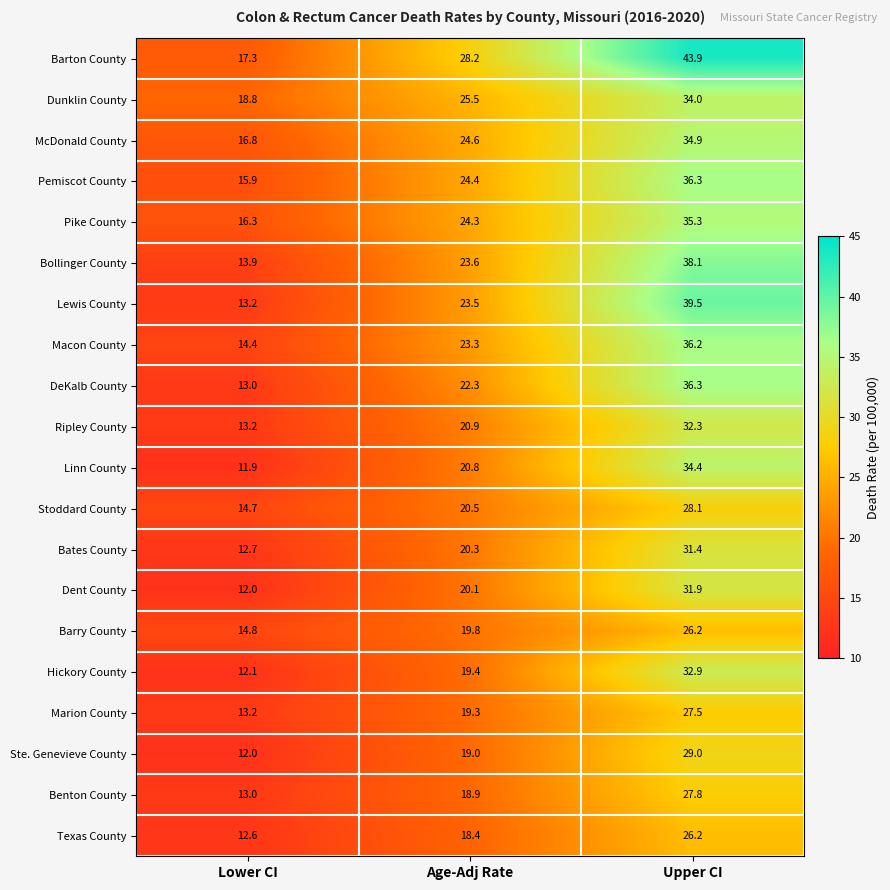

Which category has the highest value in the Pemiscot County series?

Upper CI